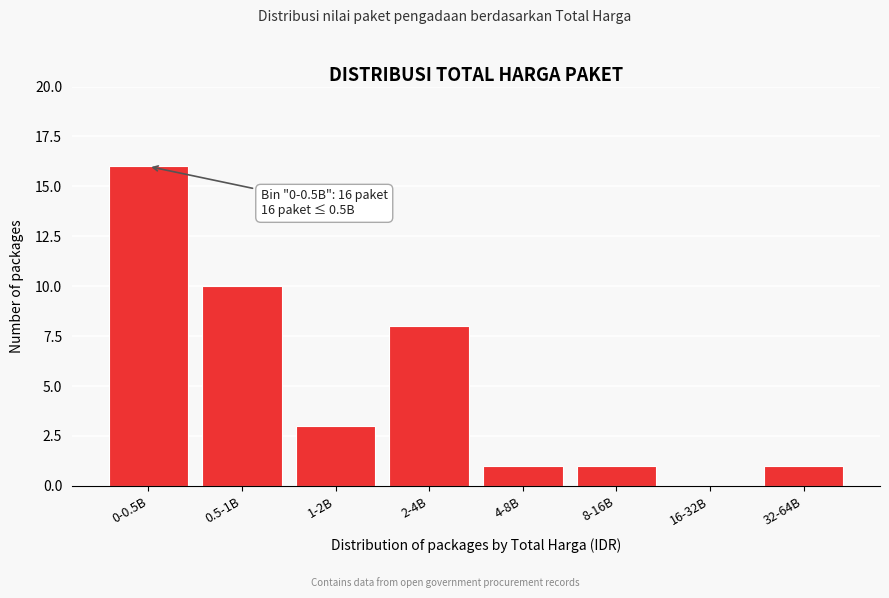

Reading left to right, transcribe all the data shown in this chart.

0-0.5B=16	0.5-1B=10	1-2B=3	2-4B=8	4-8B=1	8-16B=1	16-32B=0	32-64B=1